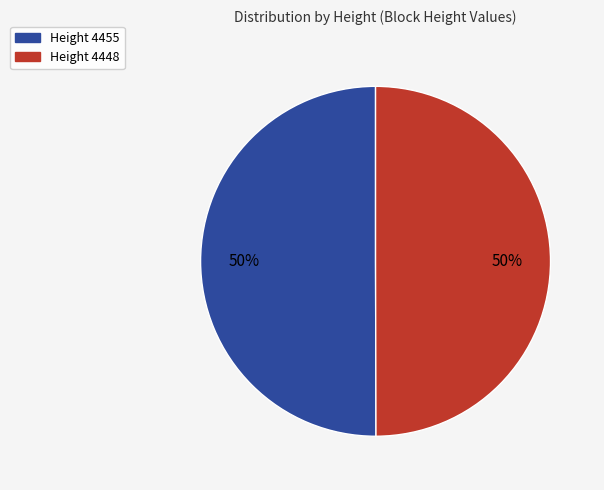

How many slices are in this pie chart?

2